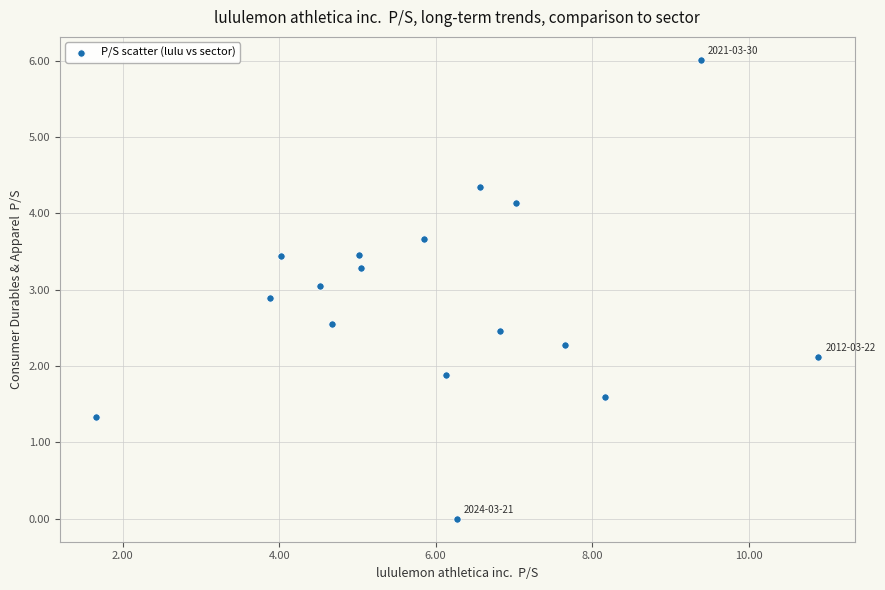

What is the range of Y values (max minus min)?

6.0